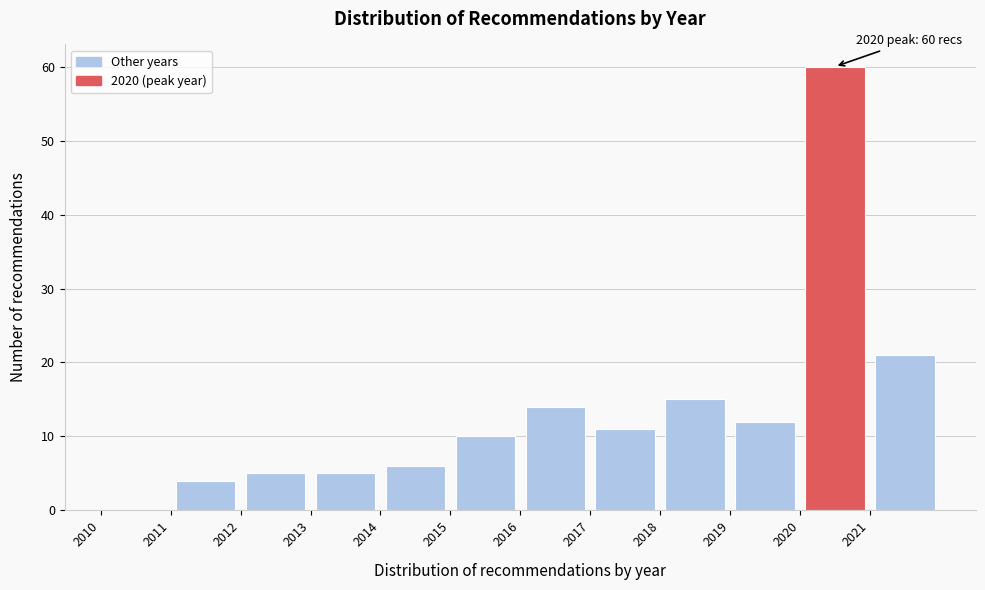

Over which range of the x-axis is the bar tallest?

2020 to 2021